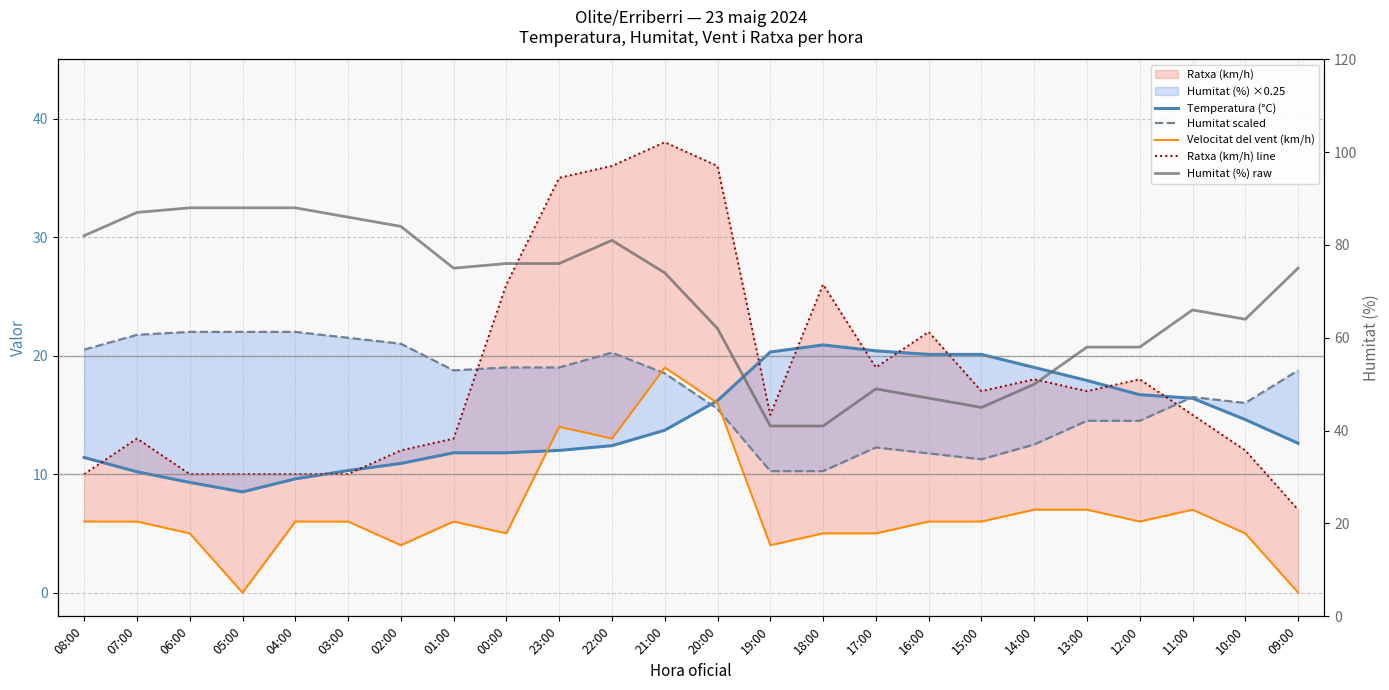

True or false: Temperatura (°C) has more than 0 interior local peaks.

True